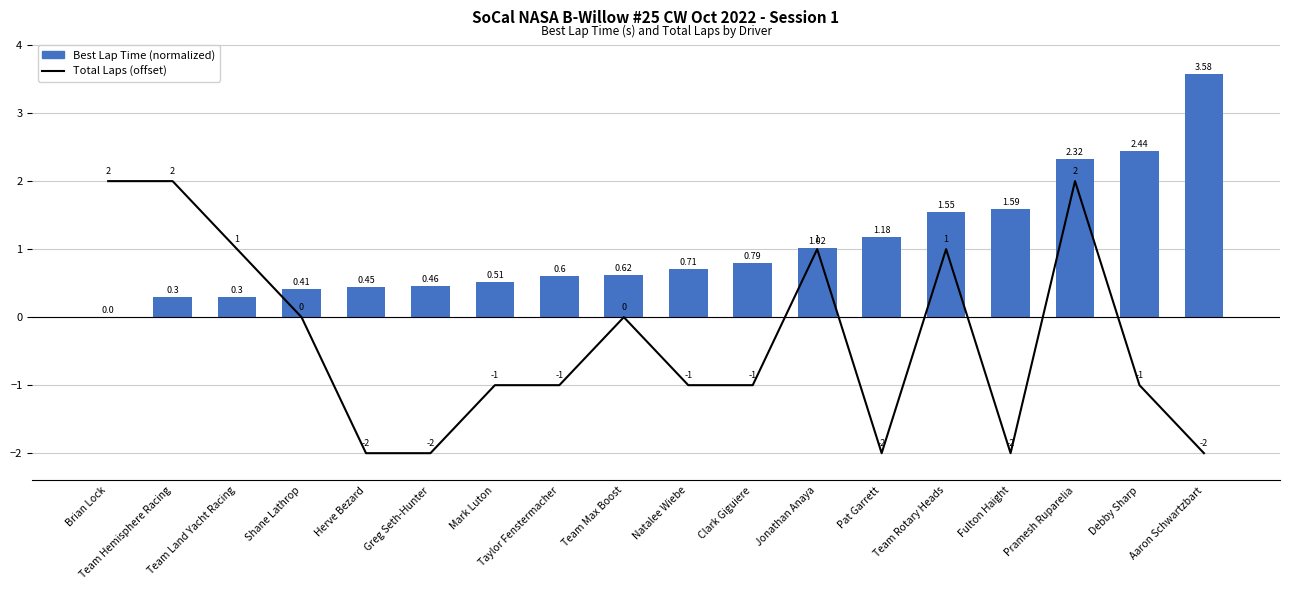

What is the approximate value of Best Lap Time (normalized) at Greg Seth-Hunter?

0.5